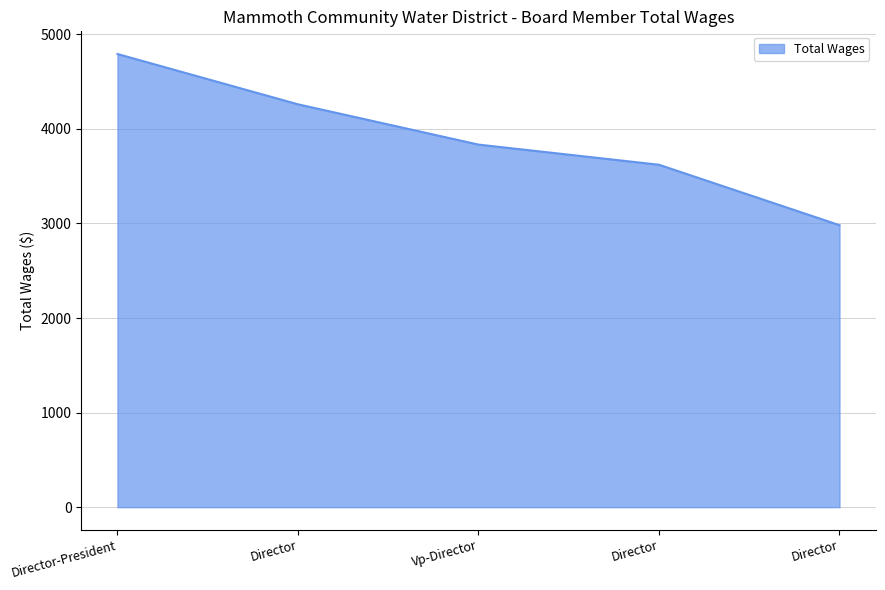

What is the label of the 3rd point from the right?

Vp-Director